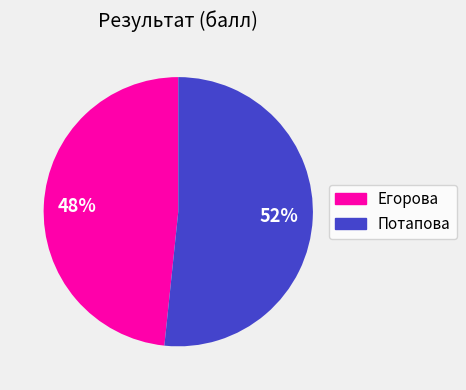

Is there any slice that represents more than half of the pie?

Yes